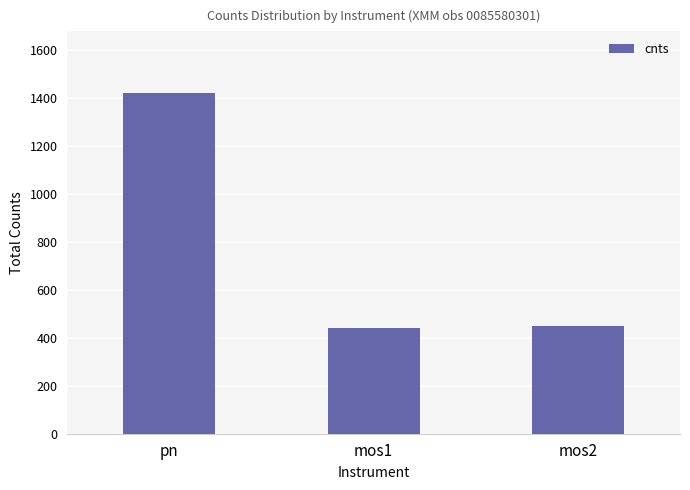

The value at mos2 is 447.8. True or false?

True